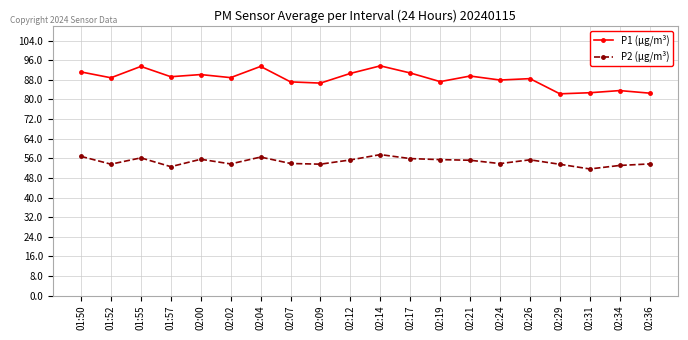

What is the value of the P2 (μg/m³) point at the 2nd from the left?

53.6